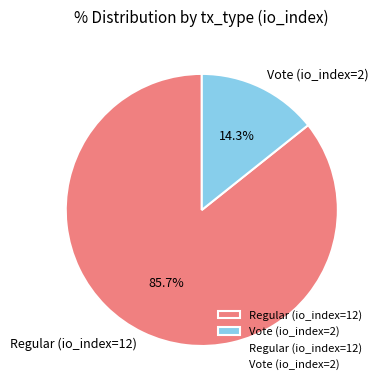

To the nearest percent, what is the difference between the Vote (io_index=2) and Regular (io_index=12) slice percentages?

71%